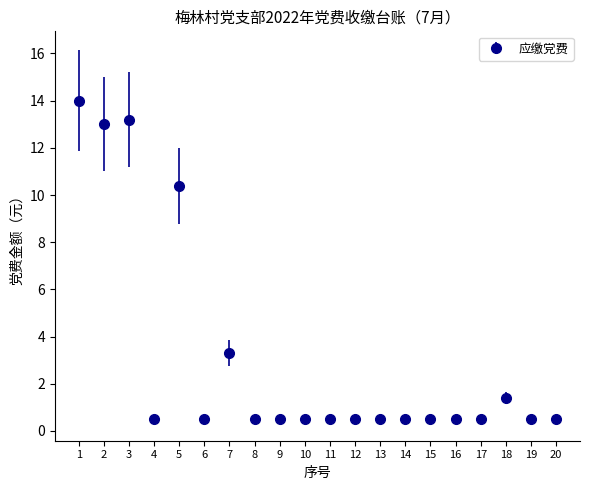

What is the change in value from 3 to 10?

-12.7